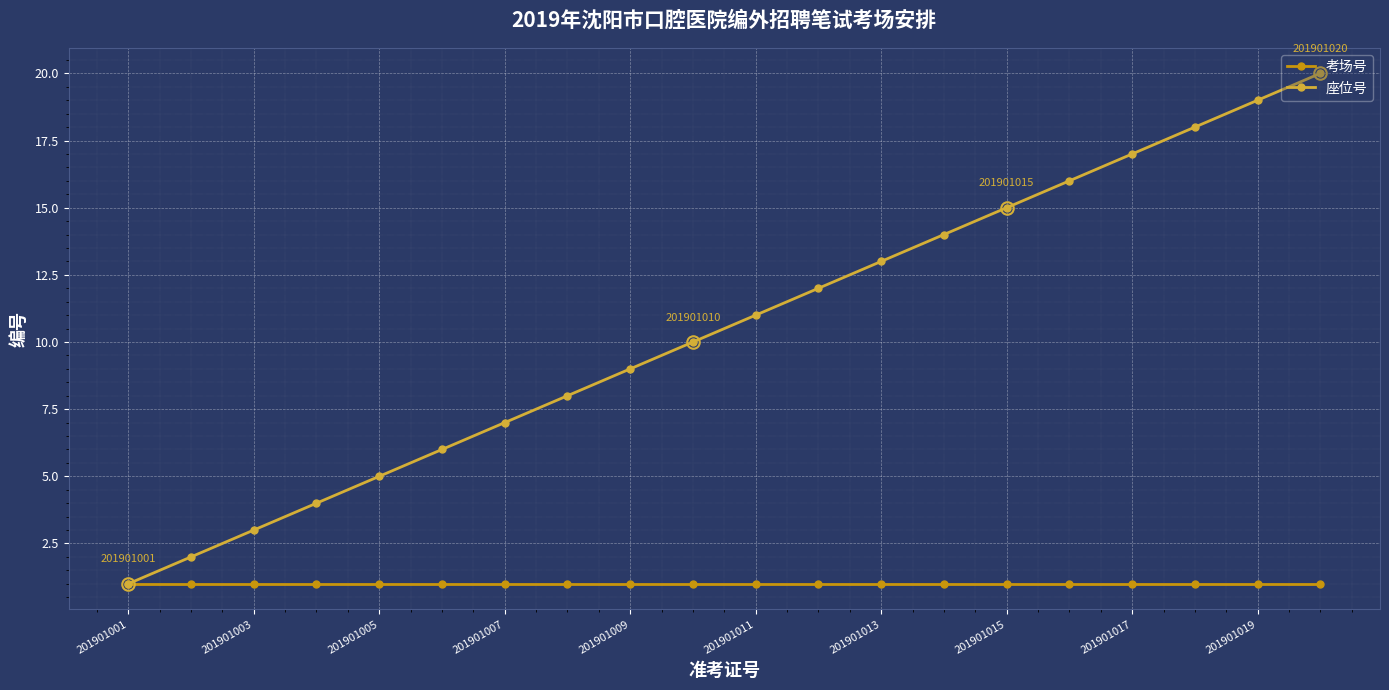

List the series in order of their peak value, lowest first.

考场号, 座位号